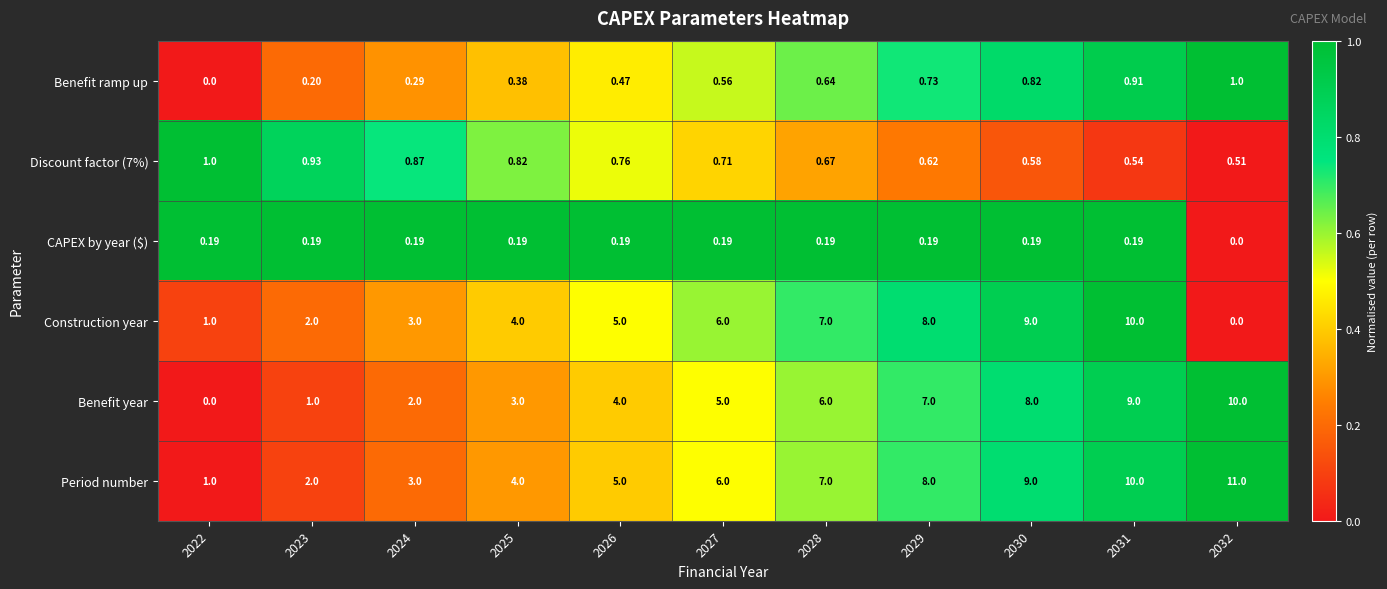

At which category is the sum across all series the highest?

2031